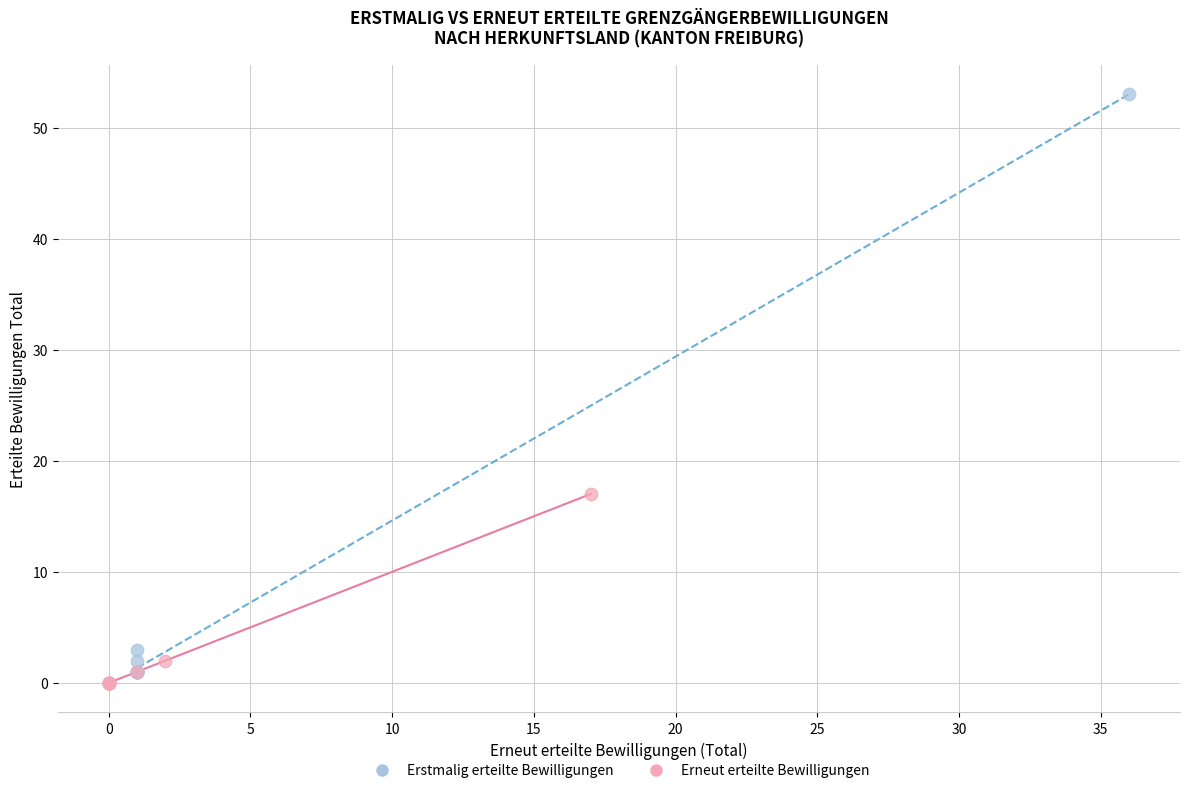

Which series reaches the maximum Y coordinate?

Erstmalig erteilte Bewilligungen